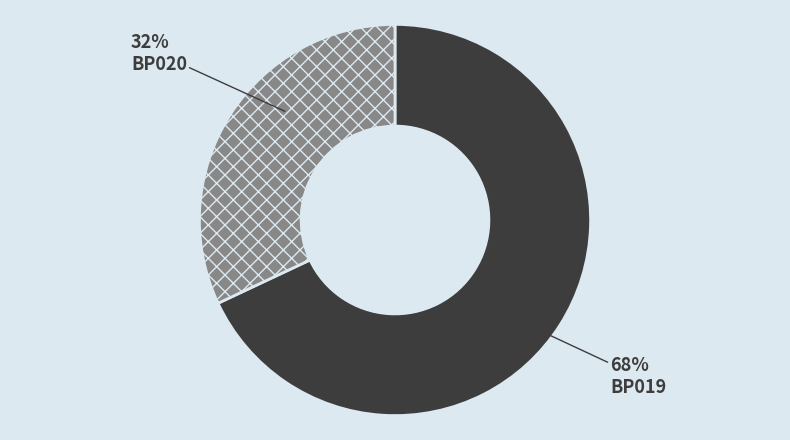

To the nearest percent, what is the average slice percentage?

50%